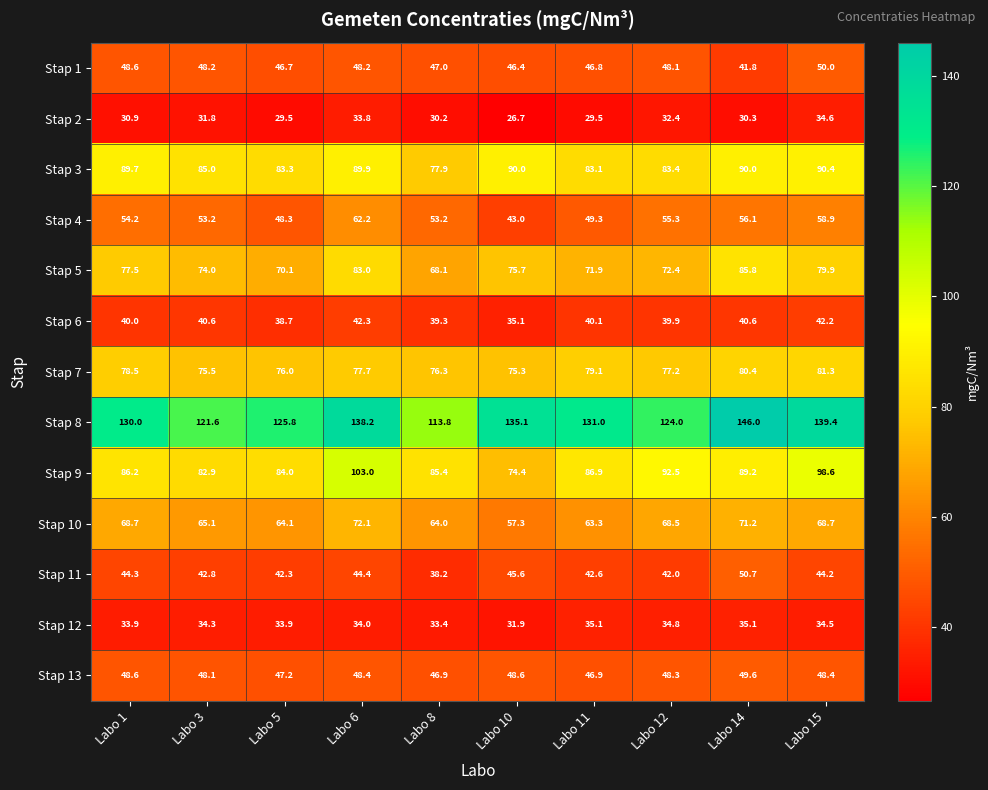

Is it true that Stap 13 equals 46.9 at Labo 11?

True